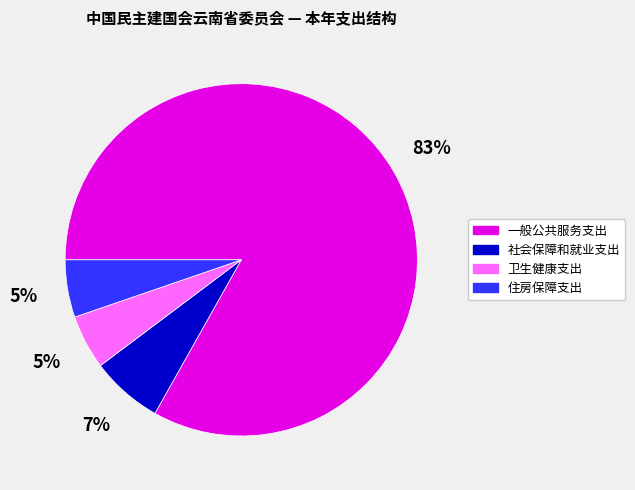

To the nearest percent, what portion does 住房保障支出 represent?

5%